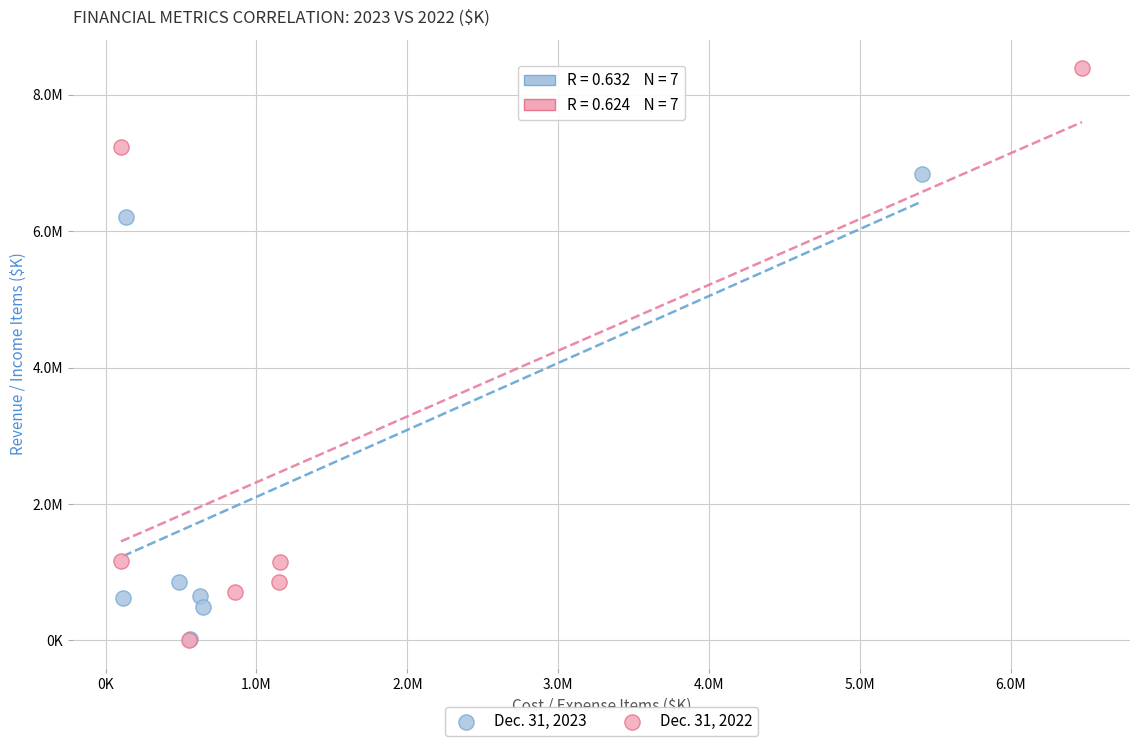

Which series has the largest Y range (max minus min)?

Dec. 31, 2022